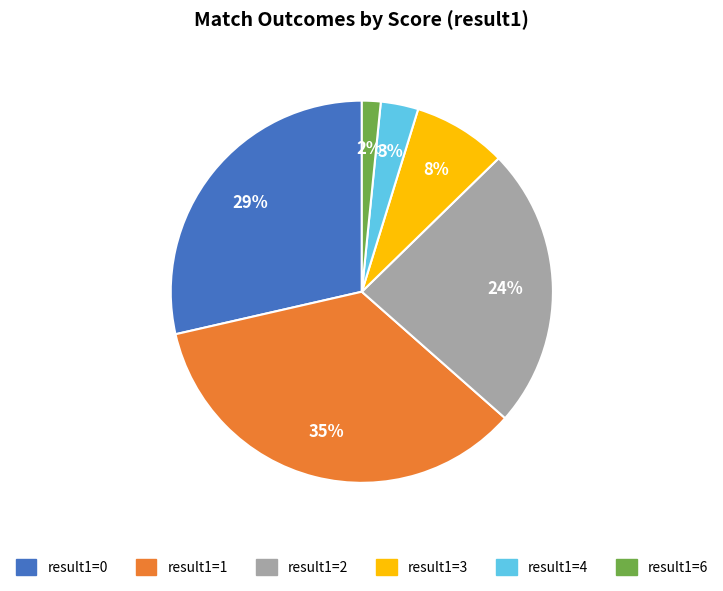

Is there any slice that represents more than half of the pie?

No